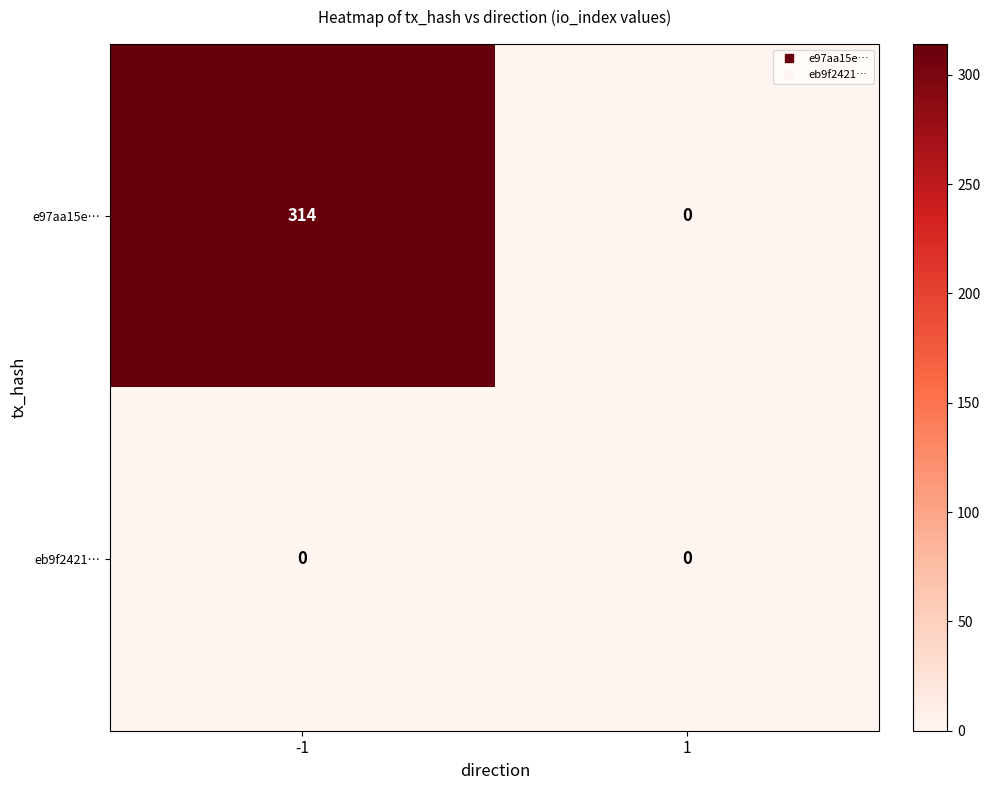

What is the approximate value of e97aa15e… at -1?

314